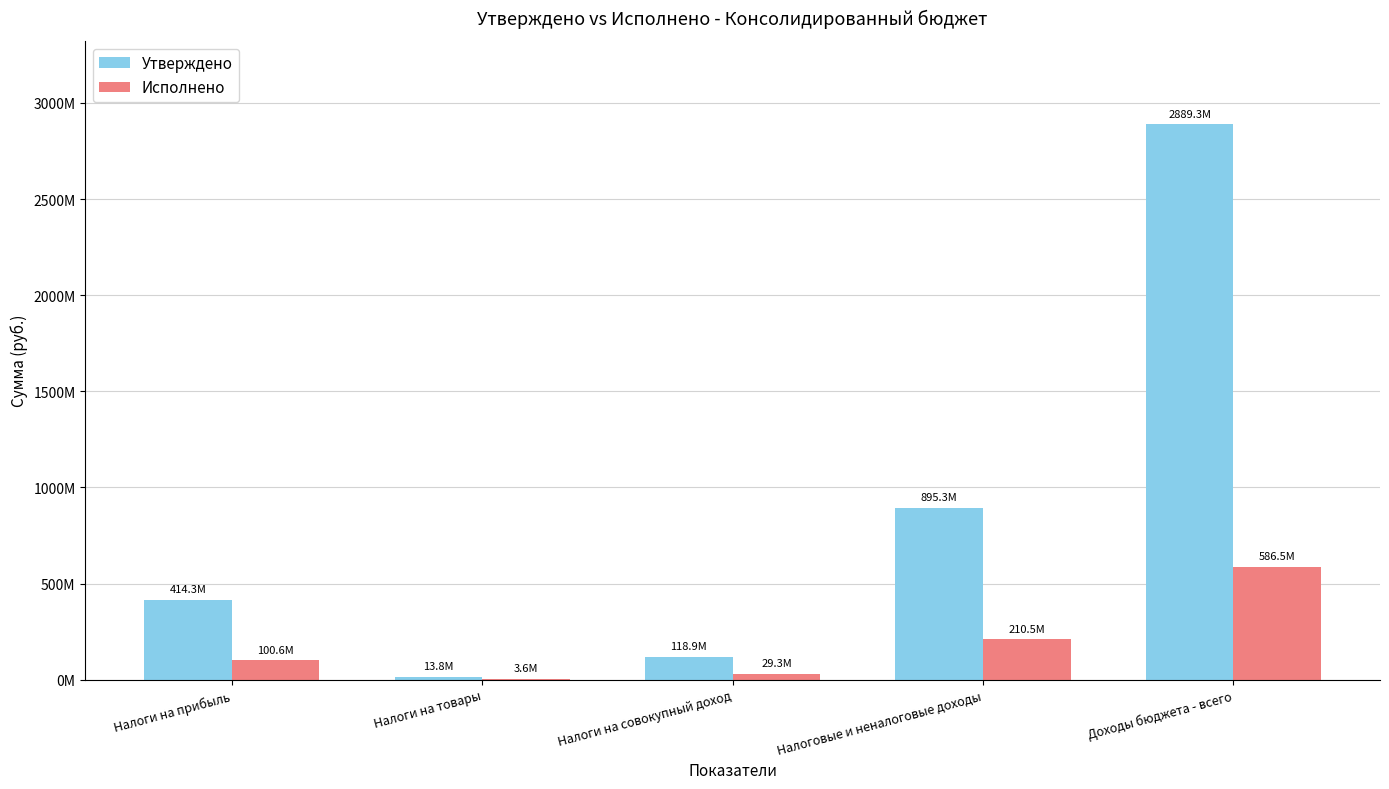

What is the minimum value shown in the chart?

3560720.7